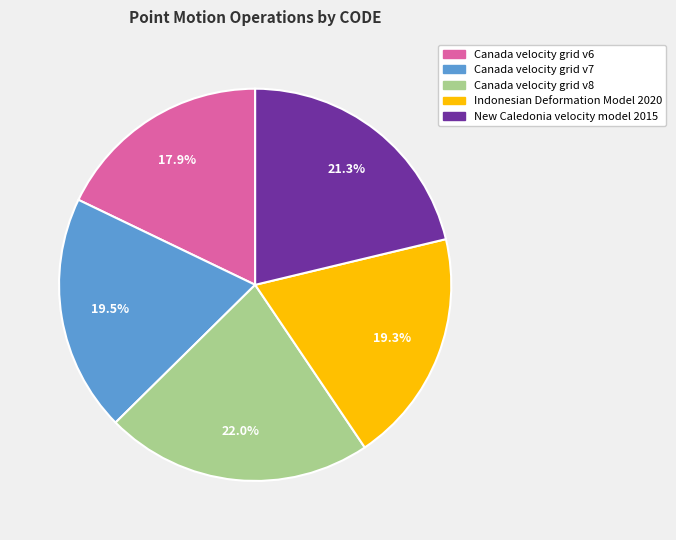

Does Canada velocity grid v7 represent more than half of the total?

No